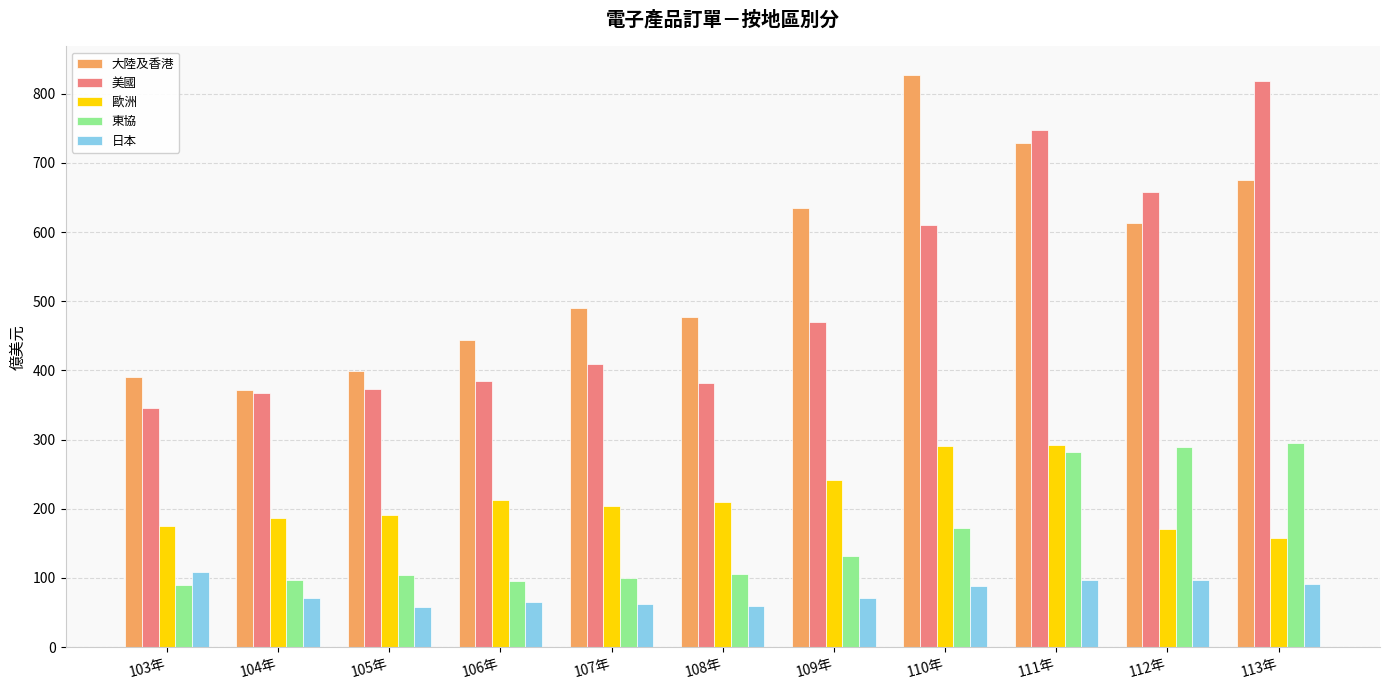

Which series has the largest range (max minus min)?

美國